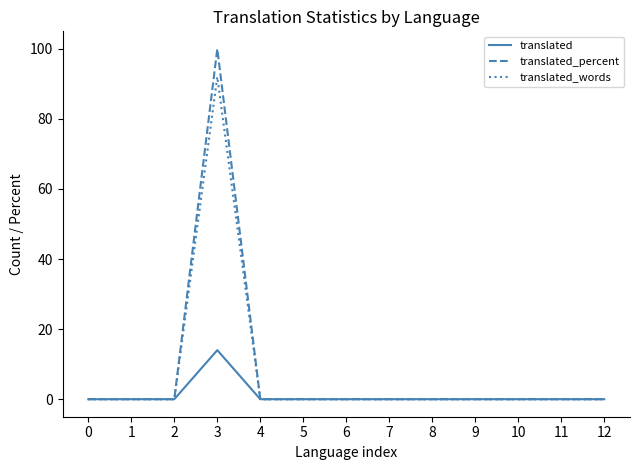

Rank the series by their maximum value, from highest to lowest.

translated_percent, translated_words, translated